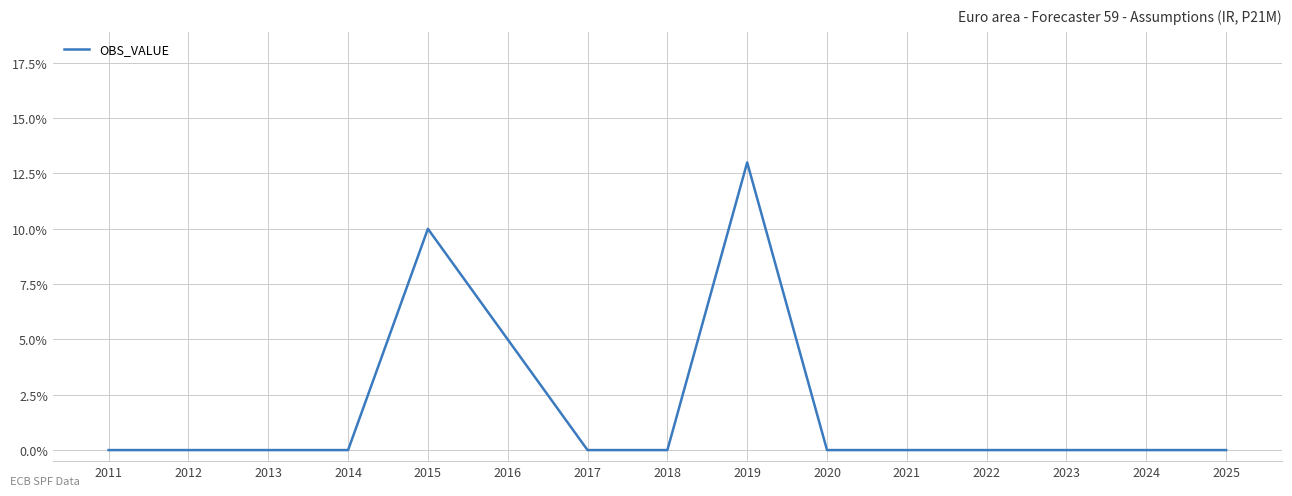

Reading left to right, what are all the values shown in this chart?

0.0	0.0	0.0	0.0	0.1	0.1	0.0	0.0	0.1	0.0	0.0	0.0	0.0	0.0	0.0